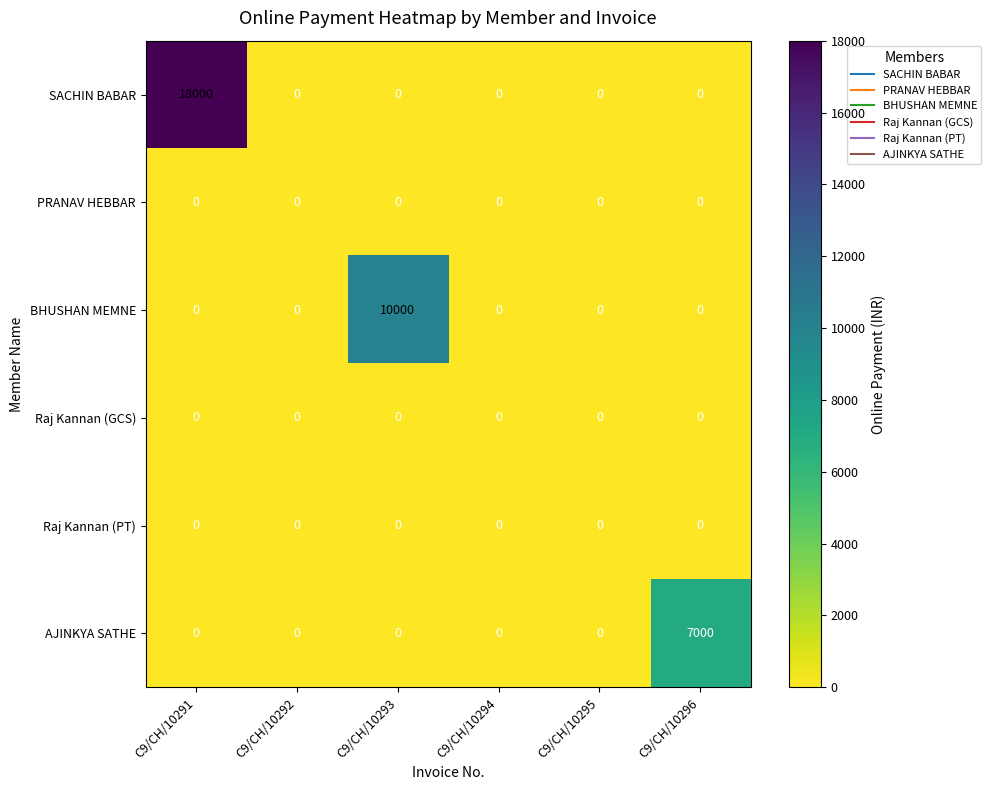

The BHUSHAN MEMNE series shows 6712 at C9/CH/10296. True or false?

False